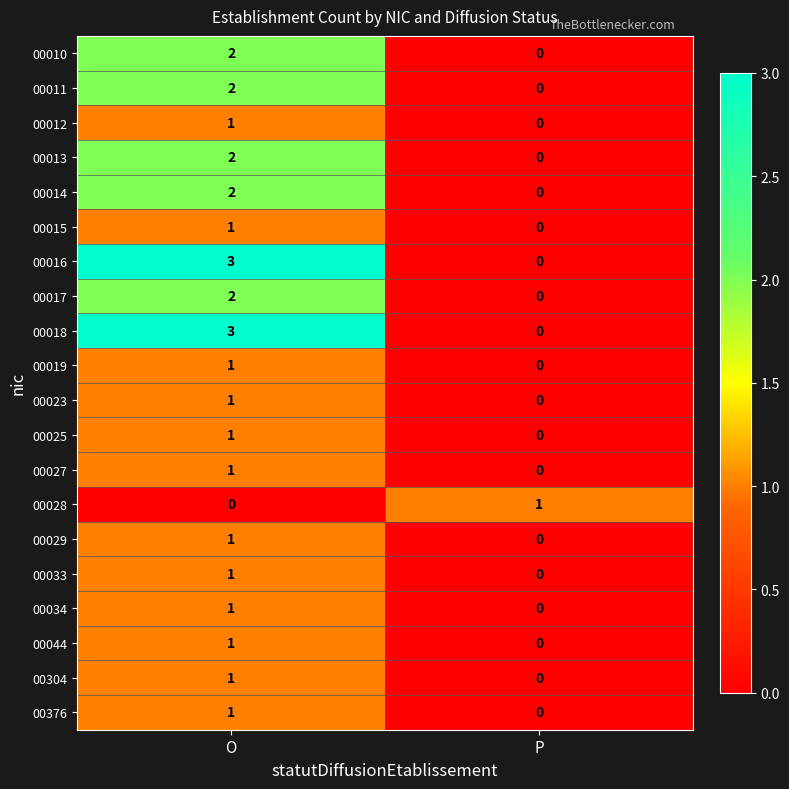

What is the spread (max minus min) of values at P?

1